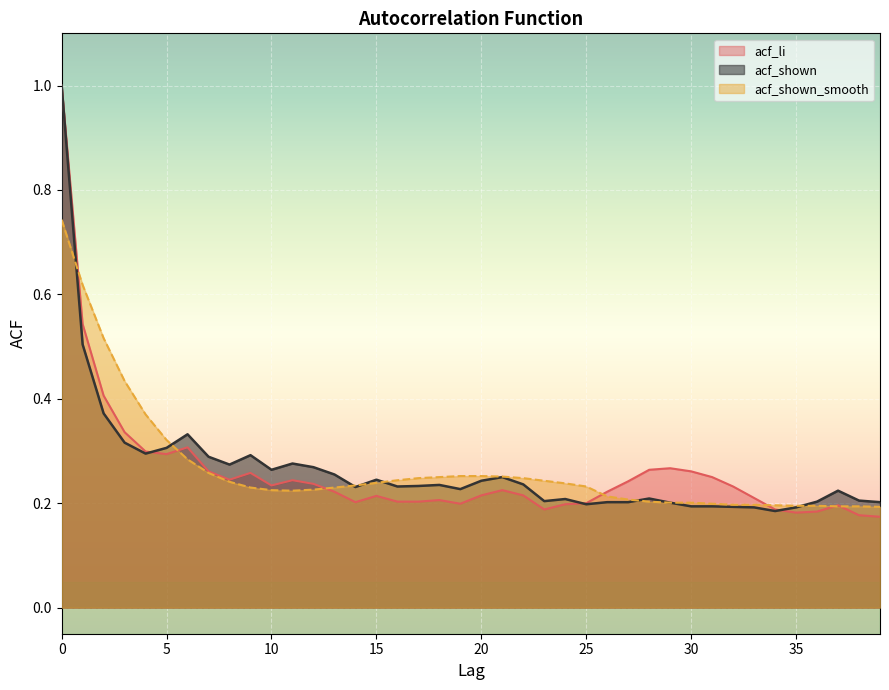

What is the value of the acf_shown_smooth point at the 3rd from the left?

0.5